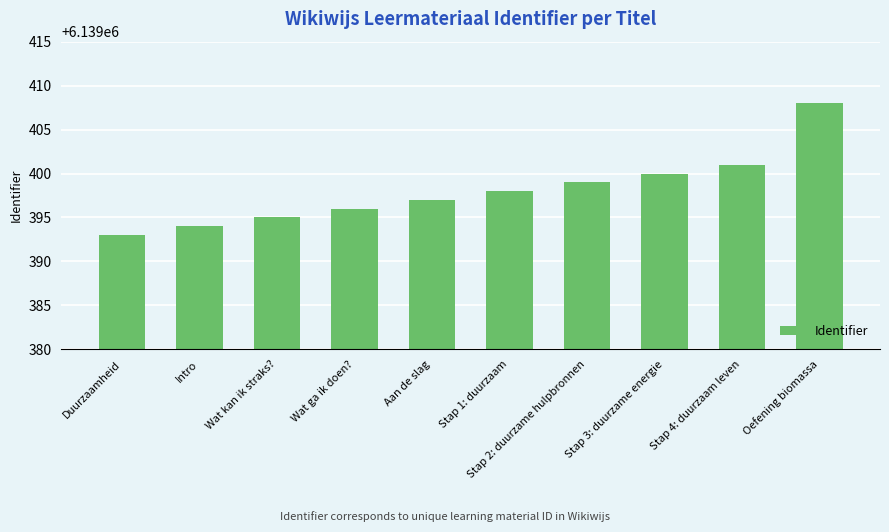

Reading left to right, extract all data points from this chart.

6139393	6139394	6139395	6139396	6139397	6139398	6139399	6139400	6139401	6139408